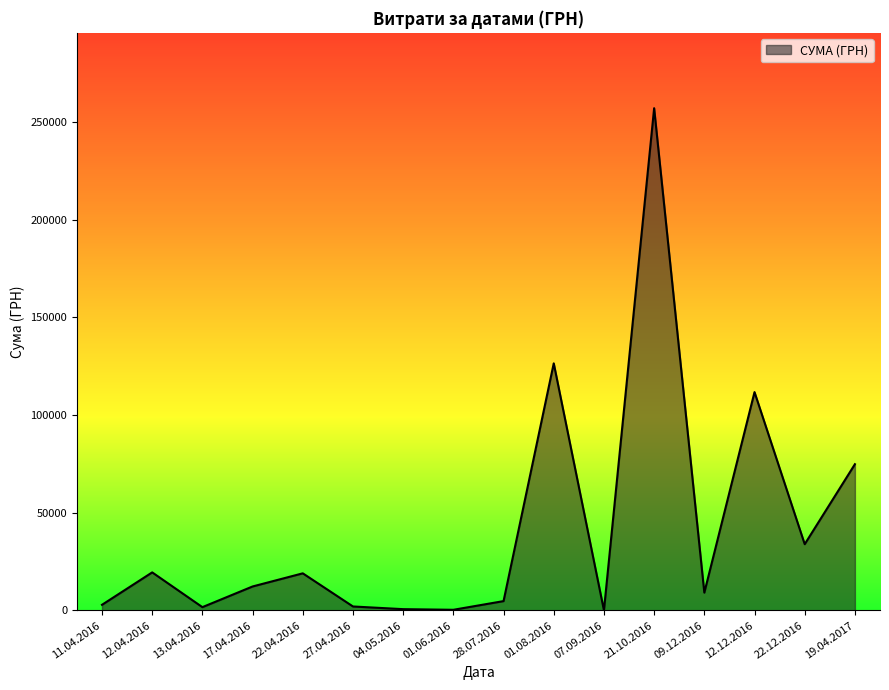

Approximately how many times larger is the value at 12.12.2016 compared to 27.04.2016?

54.5